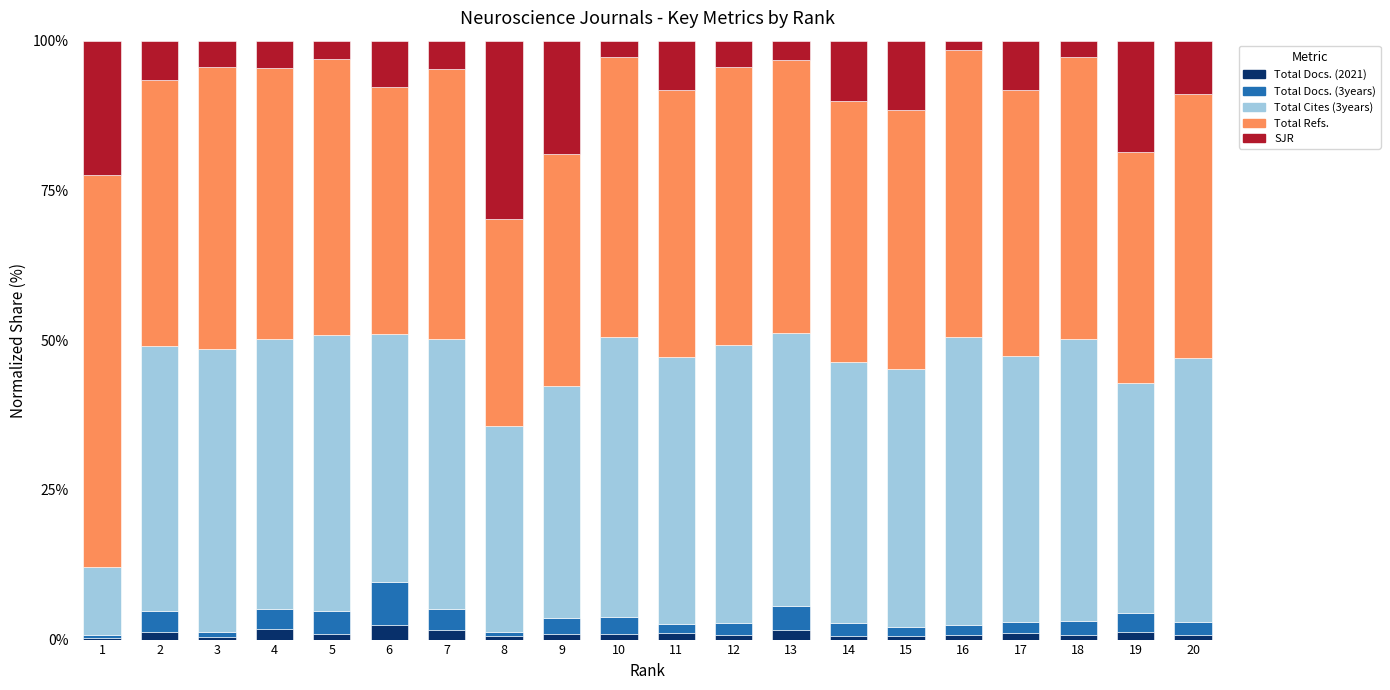

The value of Total Docs. (2021) at 6 is 2.5. True or false?

True